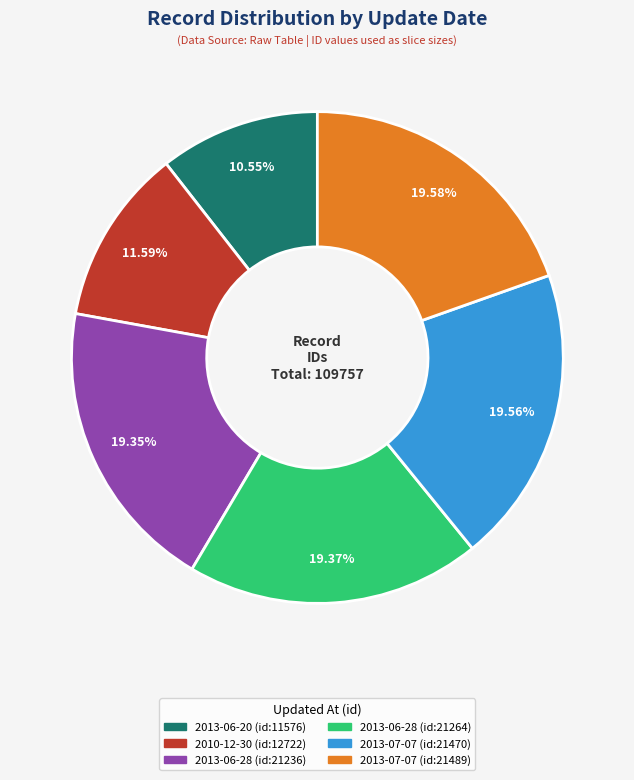

Is there any slice that represents more than half of the pie?

No